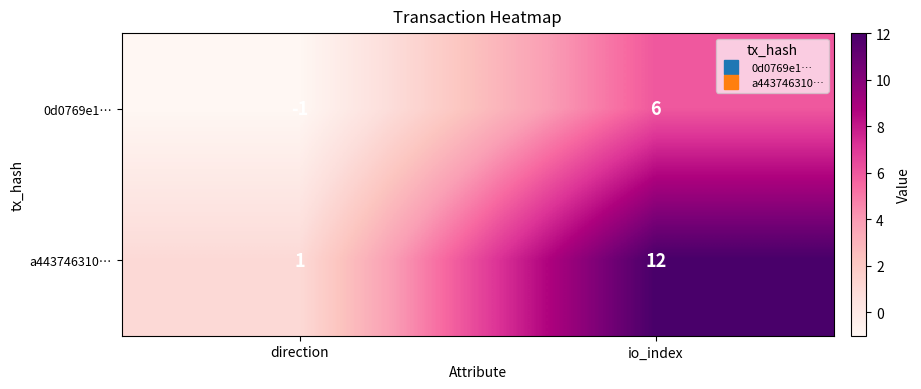

How many distinct data groups are displayed?

2